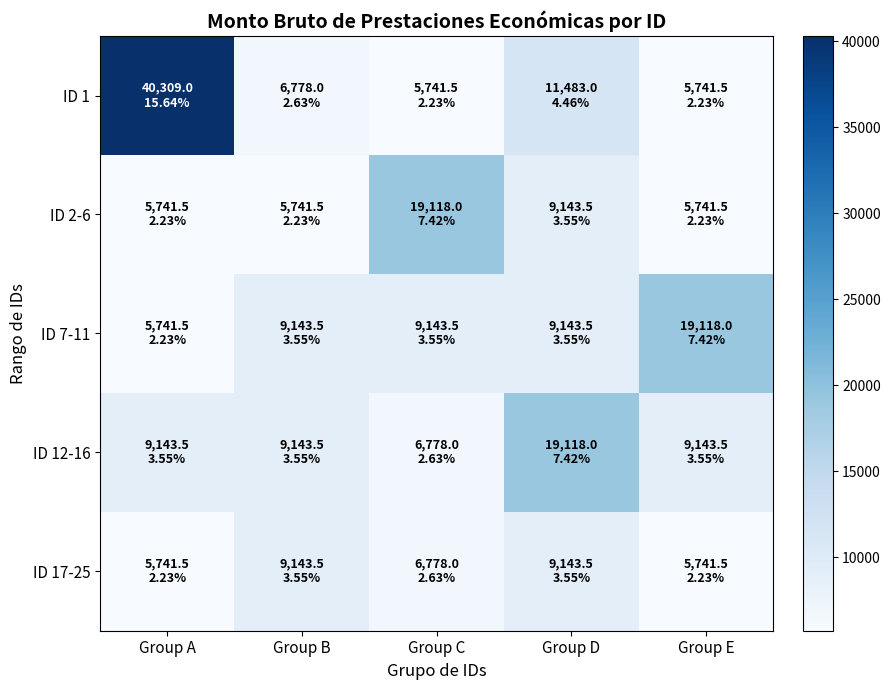

What is the total value across all series at Group C?

47559.0